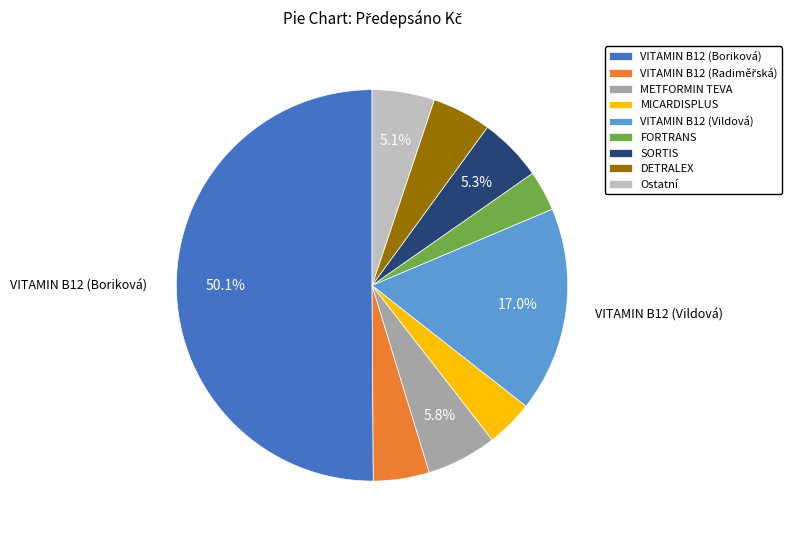

Count the number of slices in the pie.

9